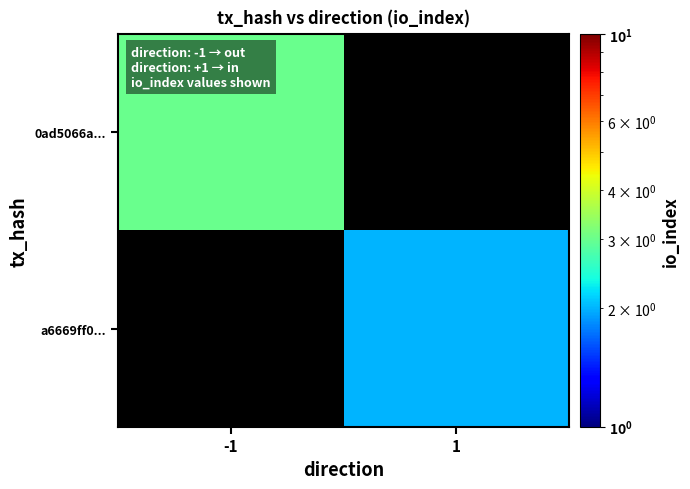

List the series in order of their peak value, highest first.

0ad5066a..., a6669ff0...